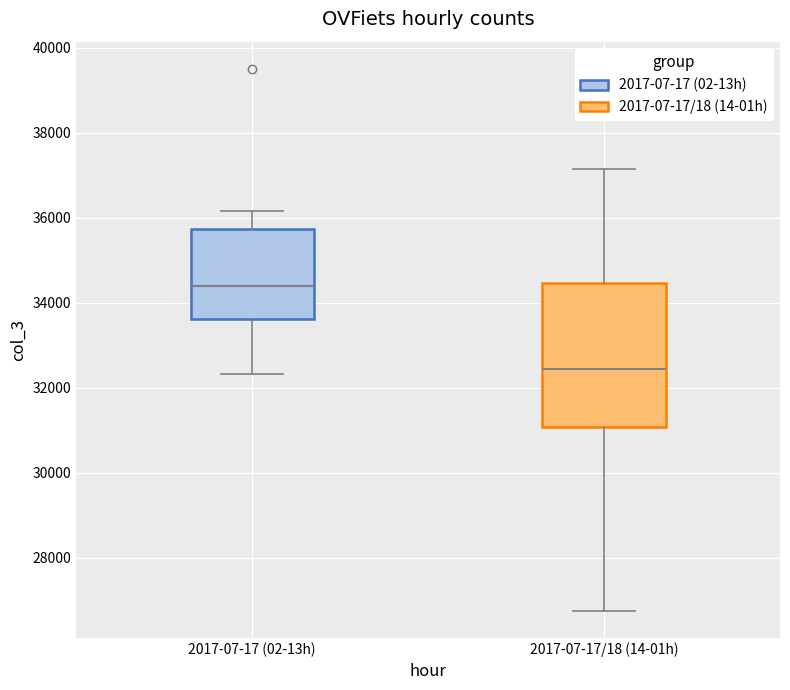

Reading left to right, read every box against the y-axis: the position of its median line, the range the box covers, and the ends of its whiskers. The values are not printed on the chart, so give them approximately, as read against the axis.

2017-07-17 (02-13h): median 34400, box 33600 to 35800, whiskers 32400 to 36200
2017-07-17/18 (14-01h): median 32400, box 31000 to 34400, whiskers 26800 to 37200